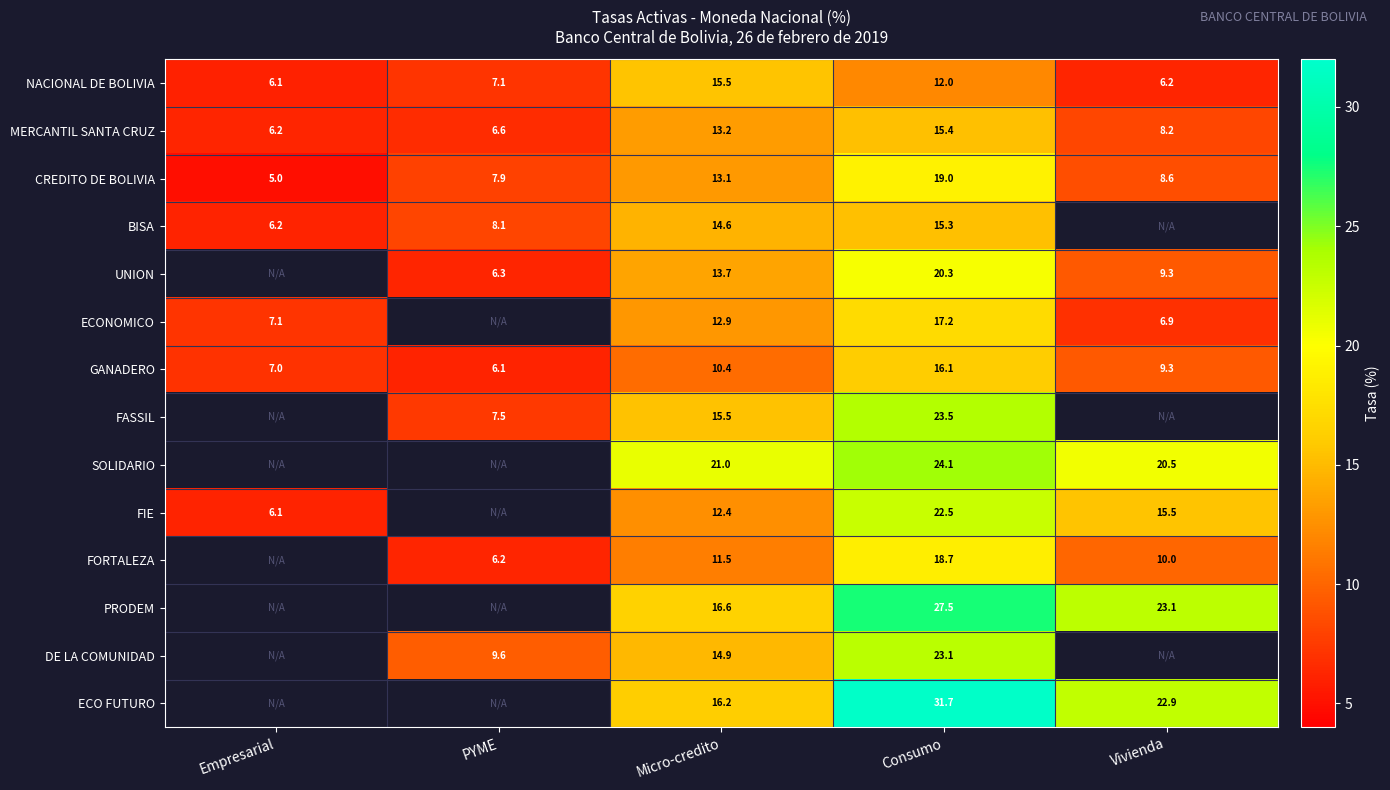

Which has a higher value, PYME or Vivienda?

PYME